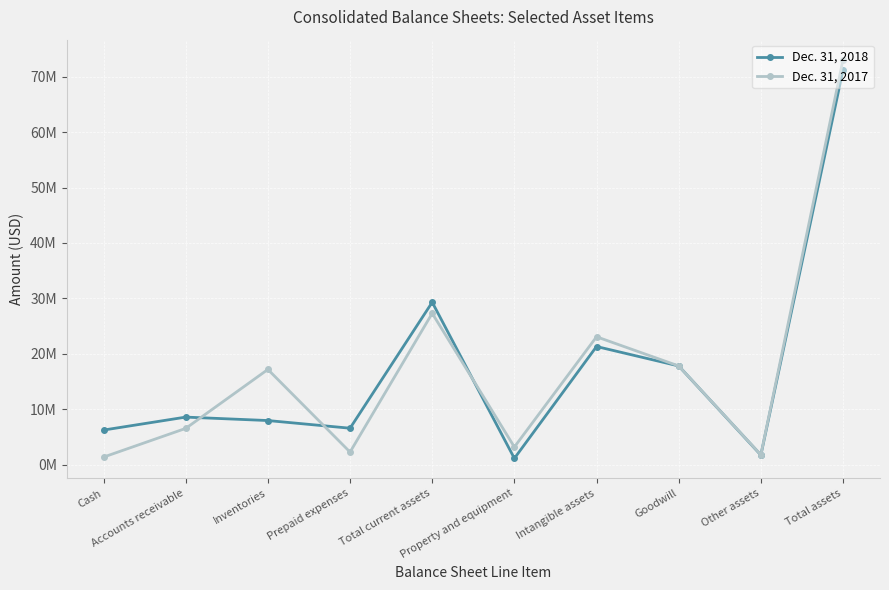

Does the chart have visible grid lines?

Yes